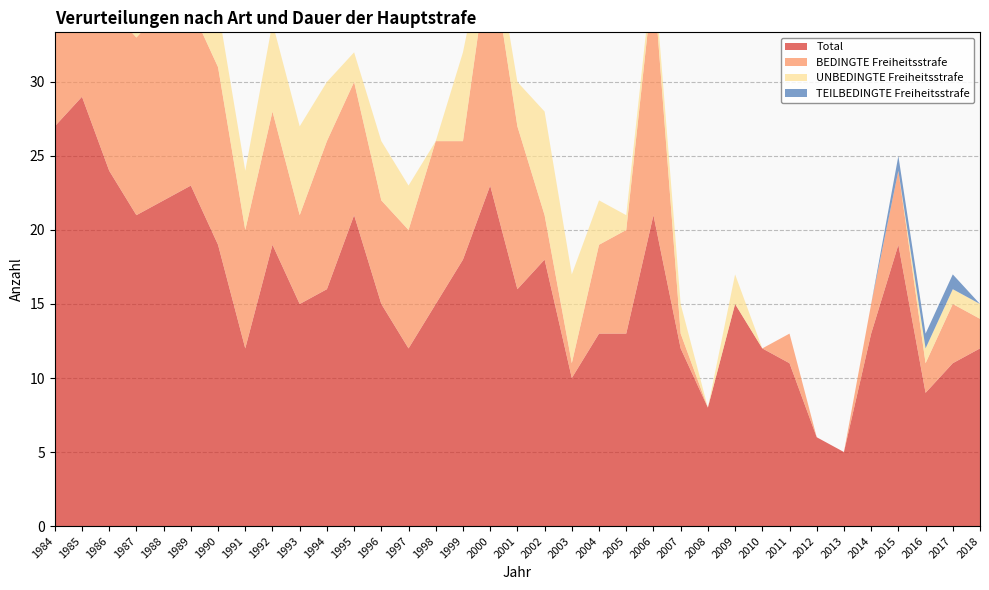

Reading left to right, transcribe all the data shown in this chart.

Total: 1984=27	1985=29	1986=24	1987=21	1988=22	1989=23	1990=19	1991=12	1992=19	1993=15	1994=16	1995=21	1996=15	1997=12	1998=15	1999=18	2000=23	2001=16	2002=18	2003=10	2004=13	2005=13	2006=21	2007=12	2008=8	2009=15	2010=12	2011=11	2012=6	2013=5	2014=13	2015=19	2016=9	2017=11	2018=12
BEDINGTE Freiheitsstrafe: 1984=17	1985=21	1986=11	1987=12	1988=13	1989=12	1990=12	1991=8	1992=9	1993=6	1994=10	1995=9	1996=7	1997=8	1998=11	1999=8	2000=16	2001=11	2002=3	2003=1	2004=6	2005=7	2006=16	2007=1	2008=0	2009=0	2010=0	2011=2	2012=0	2013=0	2014=2	2015=5	2016=2	2017=4	2018=2
UNBEDINGTE Freiheitsstrafe: 1984=3	1985=4	1986=12	1987=4	1988=7	1989=10	1990=4	1991=4	1992=6	1993=6	1994=4	1995=2	1996=4	1997=3	1998=0	1999=6	2000=2	2001=3	2002=7	2003=6	2004=3	2005=1	2006=1	2007=2	2008=0	2009=2	2010=0	2011=0	2012=0	2013=0	2014=0	2015=0	2016=1	2017=1	2018=1
TEILBEDINGTE Freiheitsstrafe: 1984=0	1985=0	1986=0	1987=0	1988=0	1989=0	1990=0	1991=0	1992=0	1993=0	1994=0	1995=0	1996=0	1997=0	1998=0	1999=0	2000=0	2001=0	2002=0	2003=0	2004=0	2005=0	2006=0	2007=0	2008=0	2009=0	2010=0	2011=0	2012=0	2013=0	2014=0	2015=1	2016=1	2017=1	2018=0